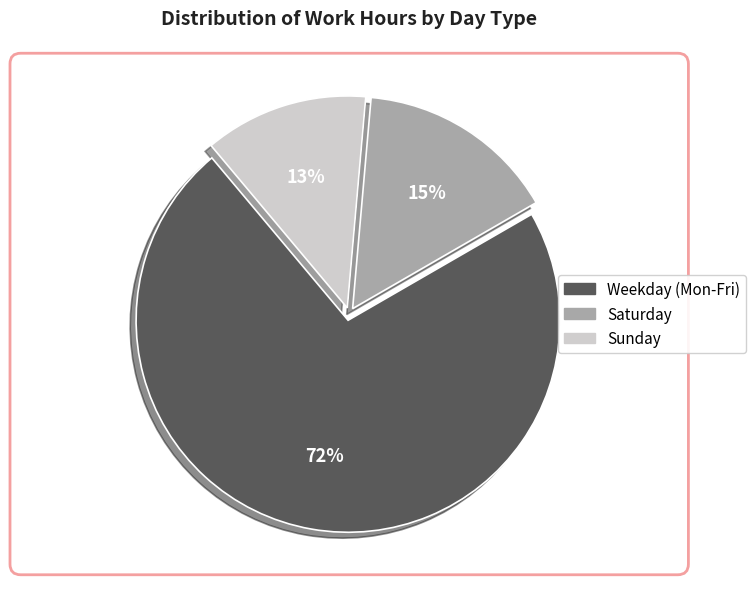

Is there a majority slice in this chart?

Yes